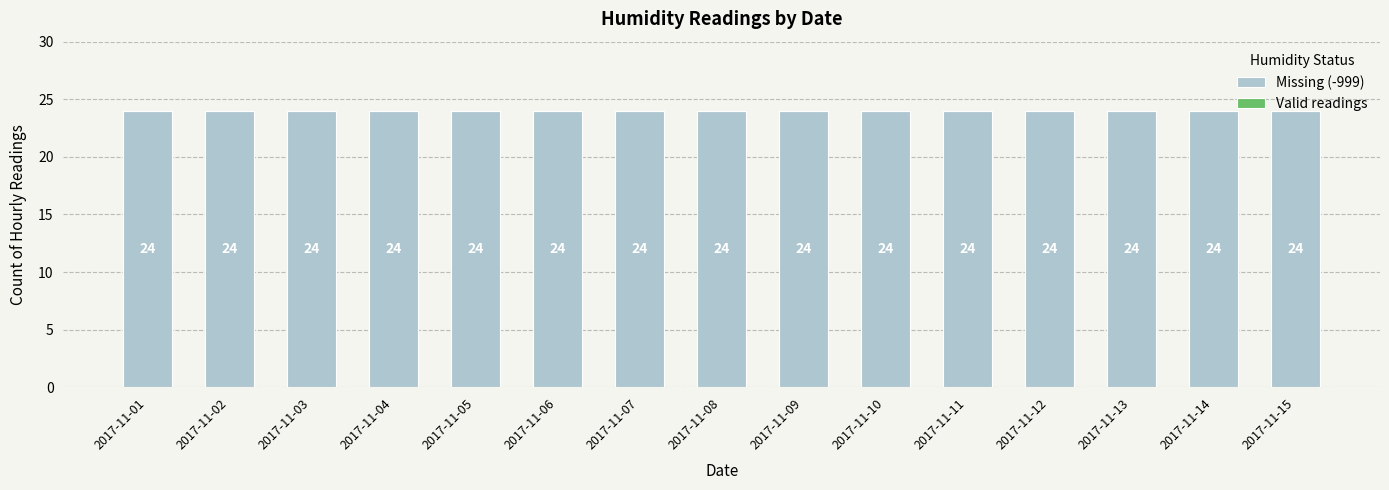

How many data points does each series have?

15